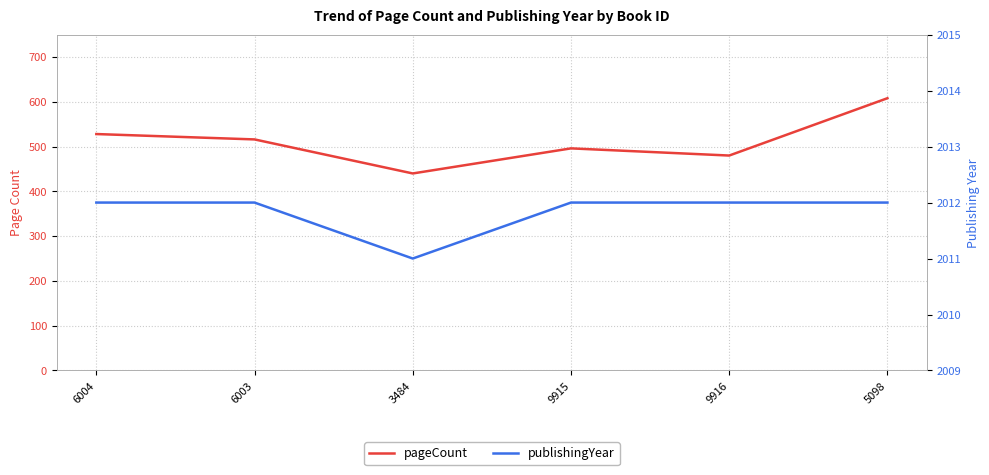

Where does the pageCount series first go above 516?

6004